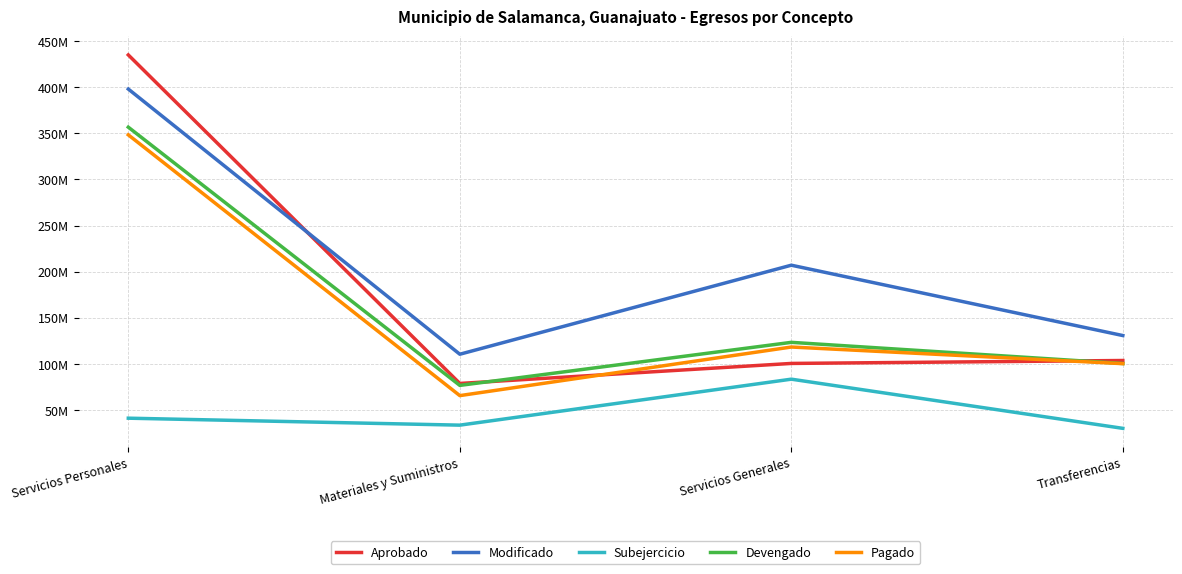

After their last crossing, which series has the higher values: Devengado or Aprobado?

Aprobado